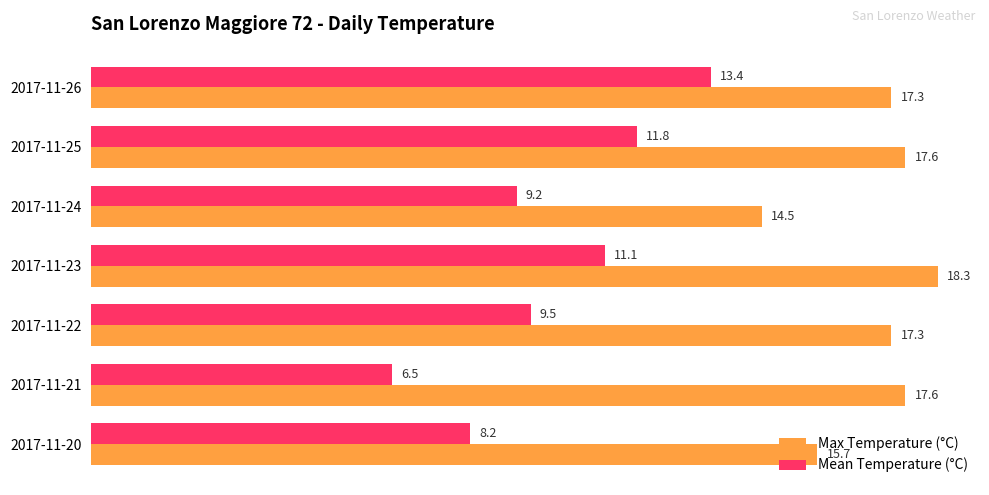

How many values in the Max Temperature (°C) series exceed 17?

5